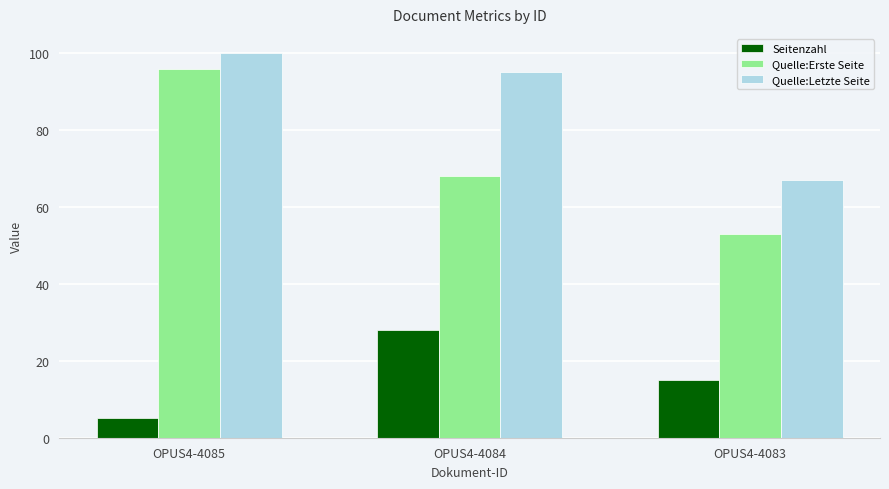

Between OPUS4-4084 and OPUS4-4083, which series saw the biggest shift?

Quelle:Letzte Seite